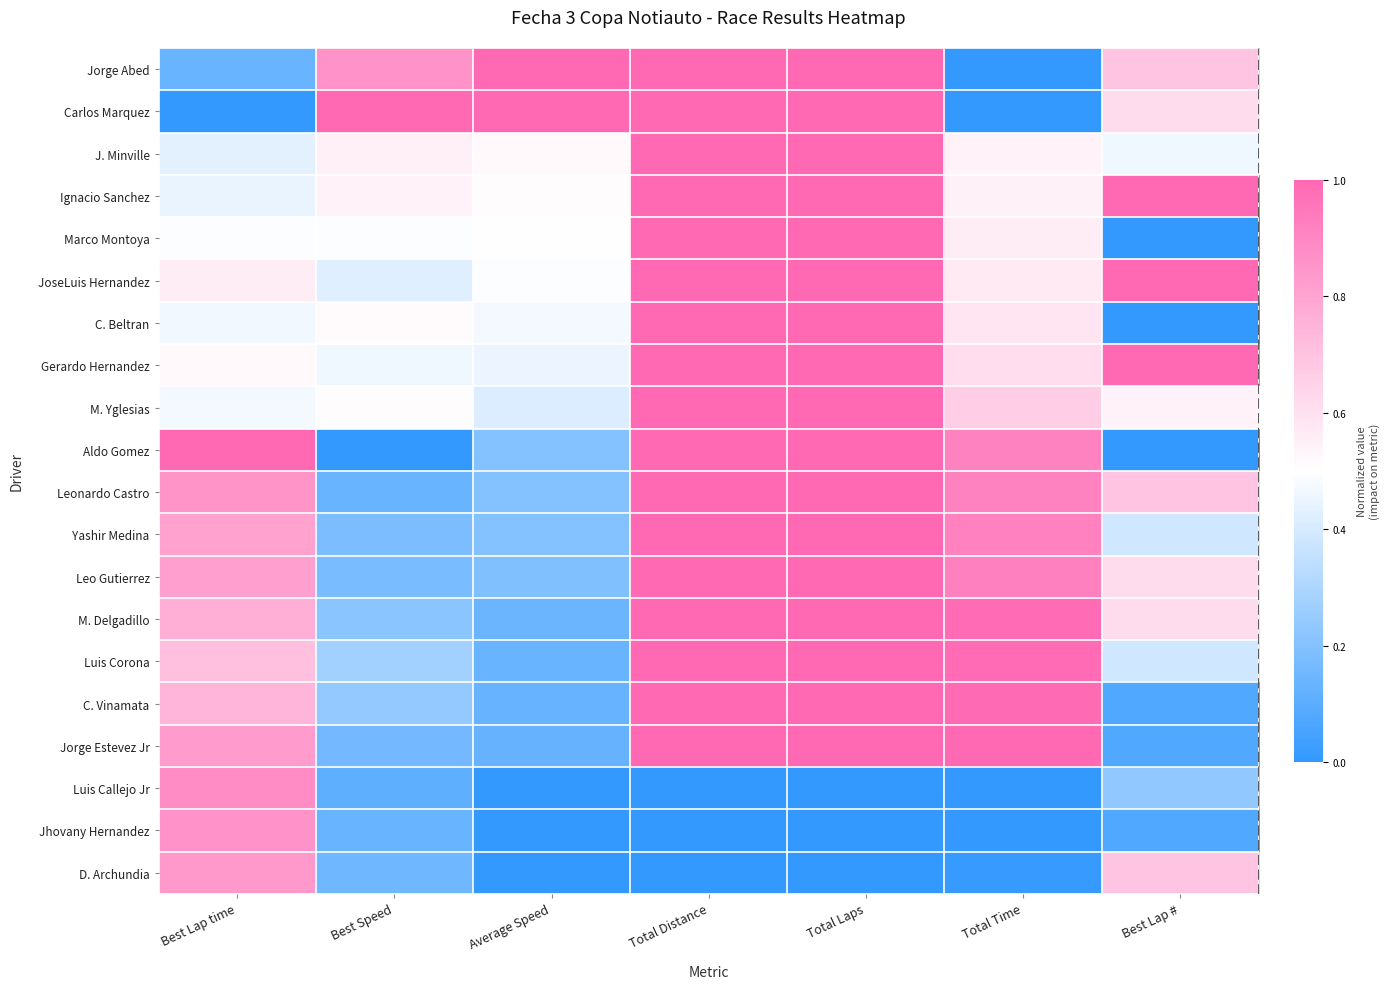

At which category does the chart reach its minimum across all series?

Best Lap time